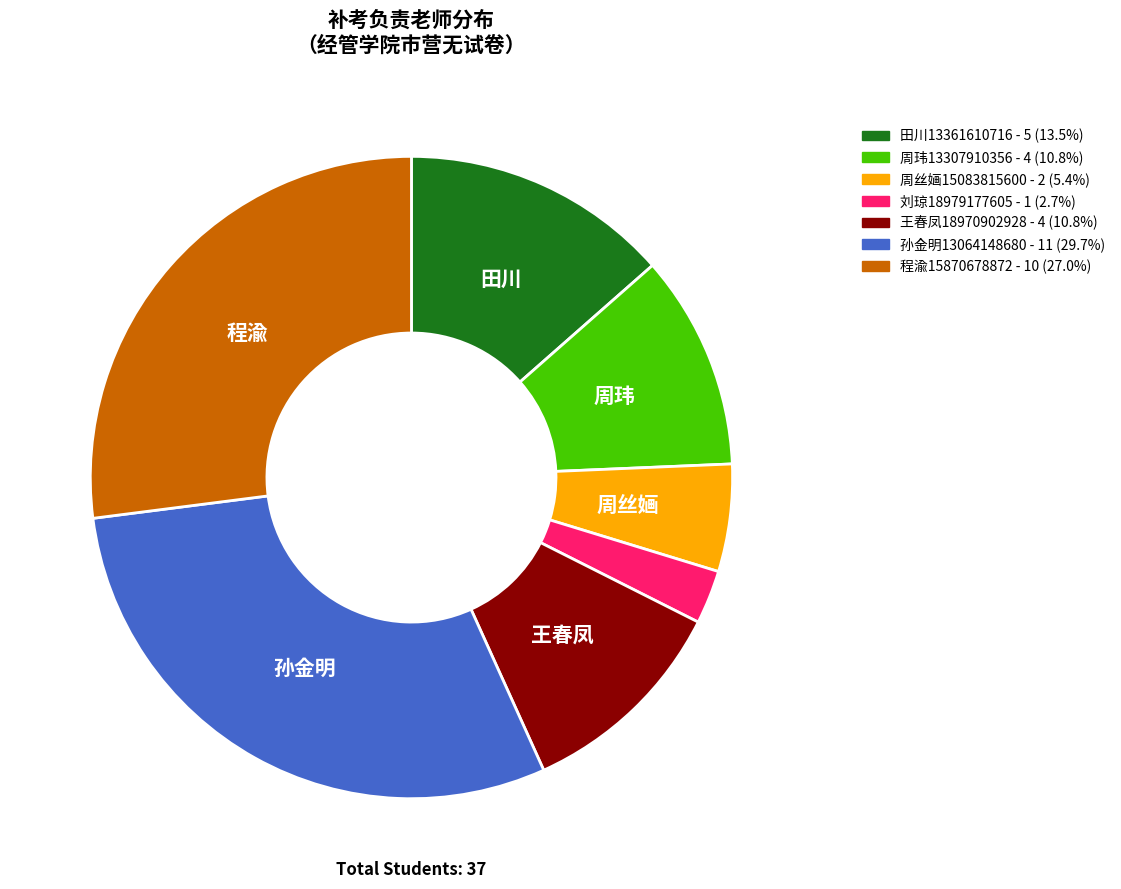

Between 程渝15870678872 and 刘琼18979177605, which is larger?

程渝15870678872